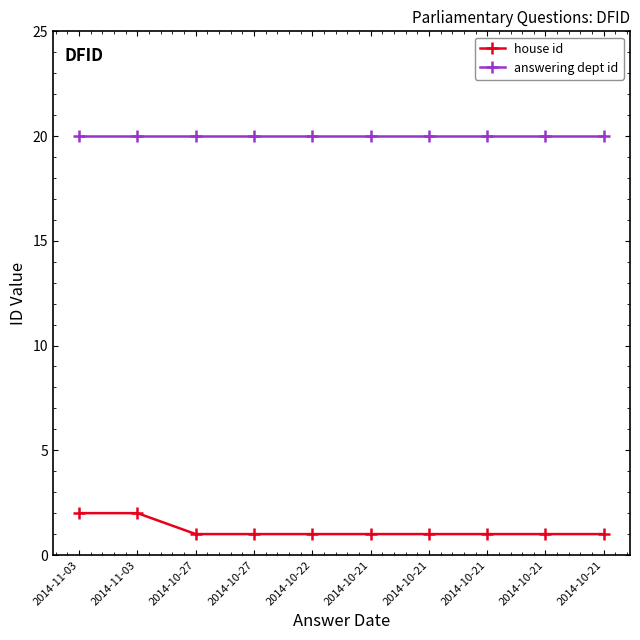

True or false: house id and answering dept id cross at least once.

False